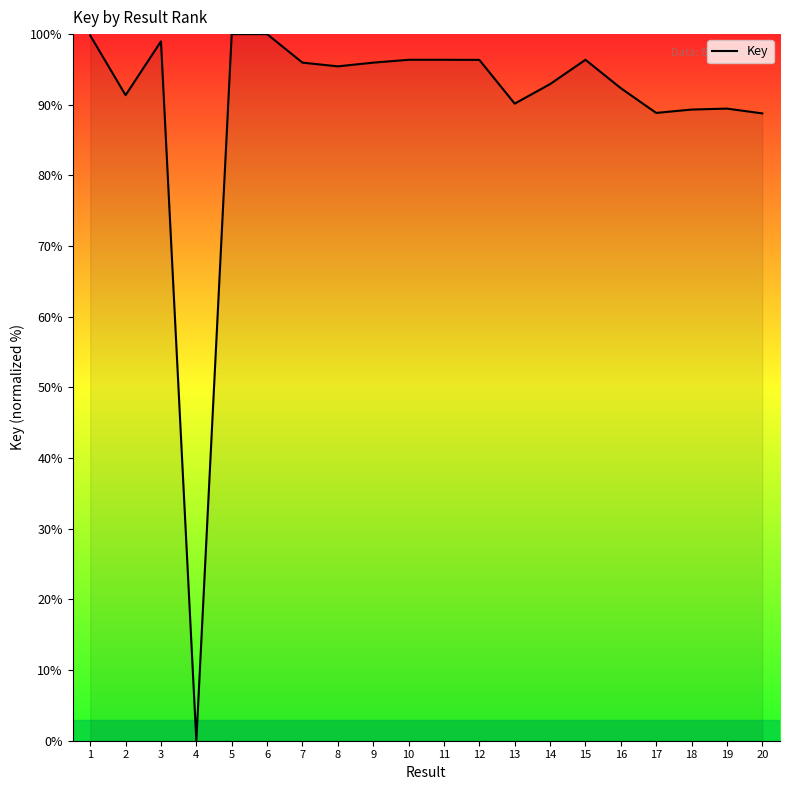

Does the chart have visible grid lines?

No